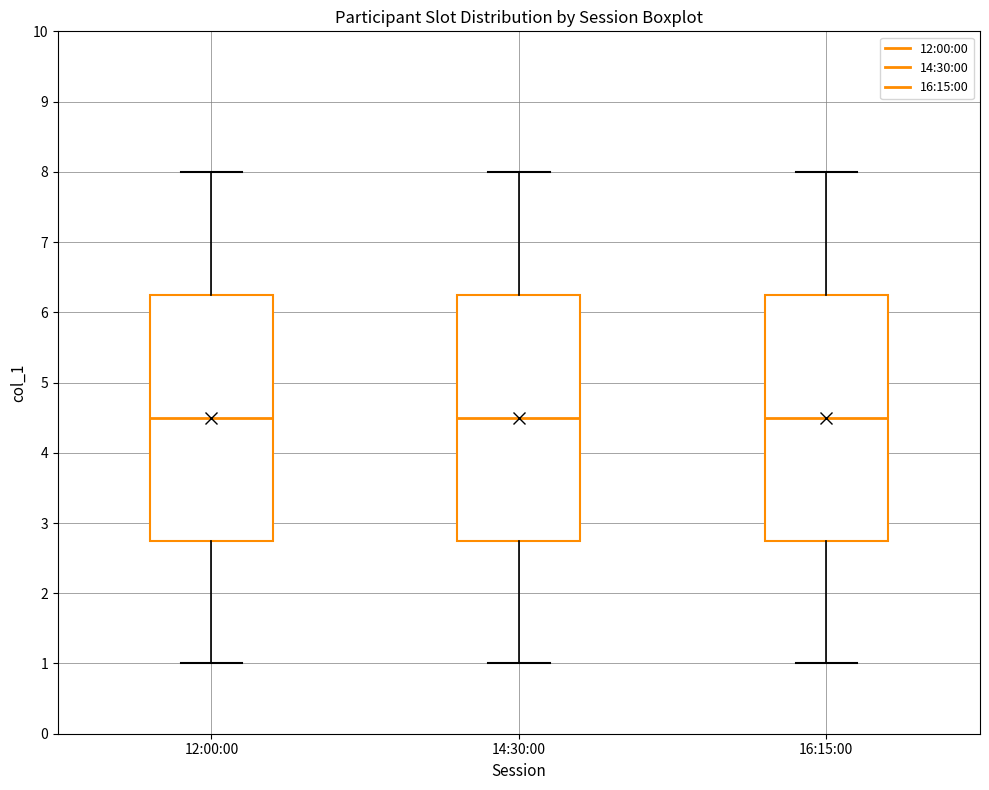

Reading left to right, read every box against the y-axis: the position of its median line, the range the box covers, and the ends of its whiskers. The values are not printed on the chart, so give them approximately, as read against the axis.

12:00:00: median 4.5, box 2.8 to 6.3, whiskers 1.0 to 8.0
14:30:00: median 4.5, box 2.8 to 6.3, whiskers 1.0 to 8.0
16:15:00: median 4.5, box 2.8 to 6.3, whiskers 1.0 to 8.0